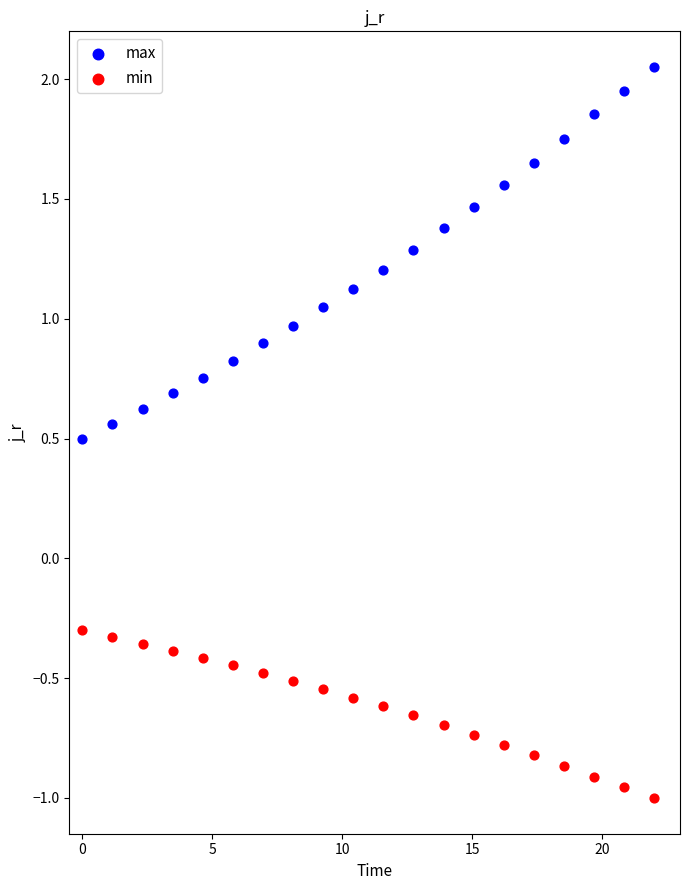

Which series has the largest Y range (max minus min)?

max